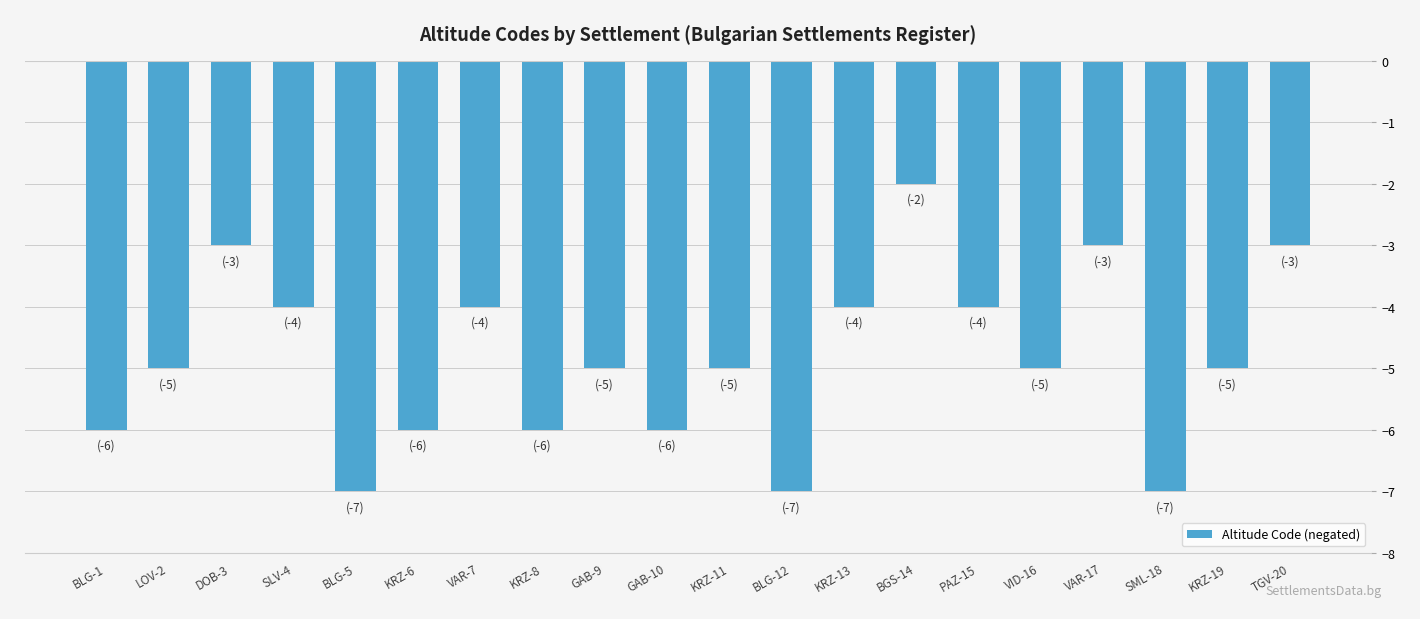

How many bars are there in total?

20